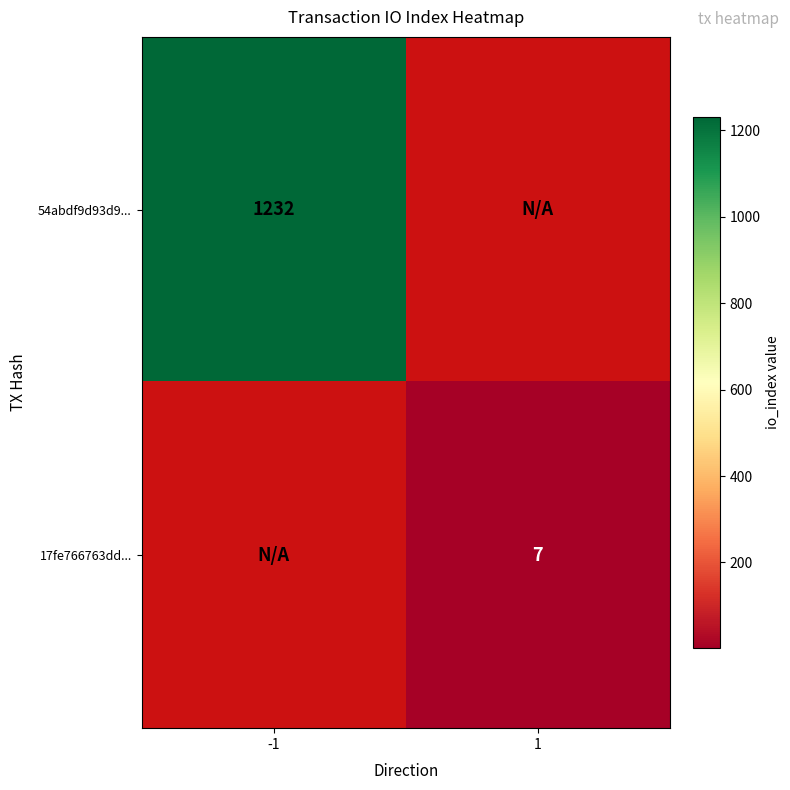

The value of 17fe766763dd... at 1 is 3. True or false?

False